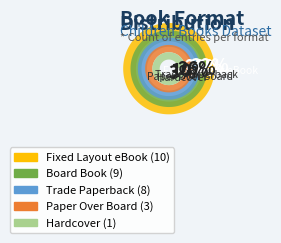

Does Paper Over Board represent more than half of the total?

No